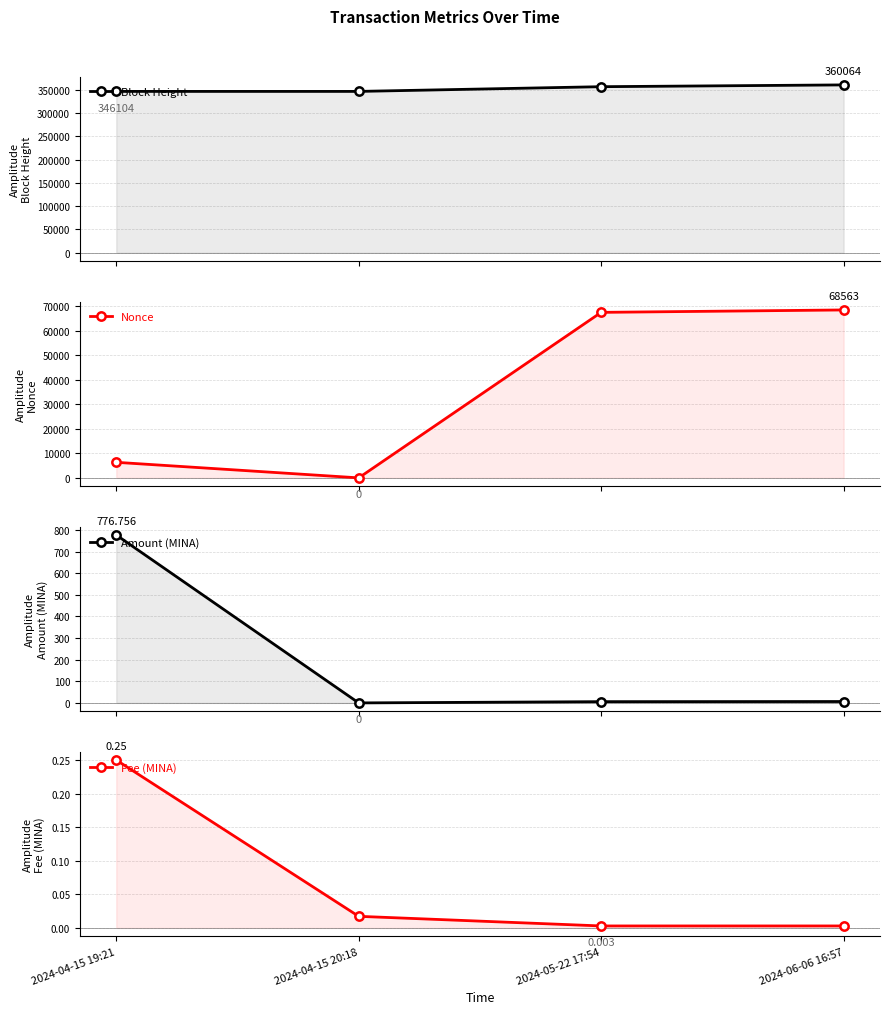

What is the difference between the second highest and minimum values in the Nonce series?

67578.0